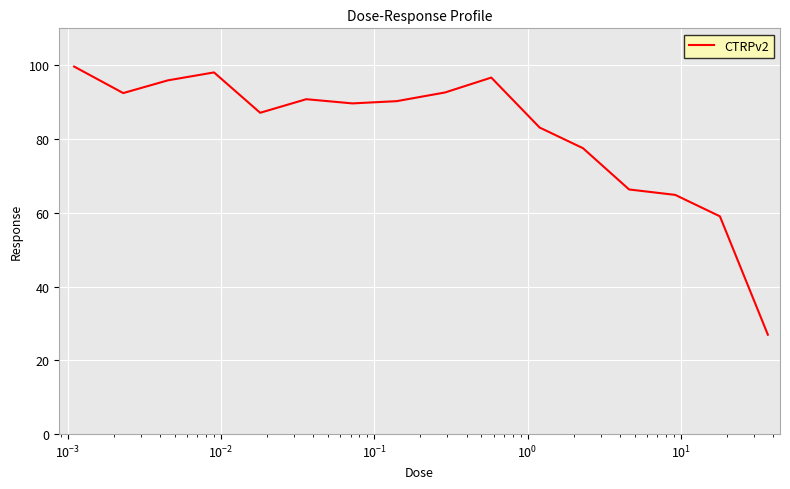

What is the difference between the maximum and minimum values?

72.7